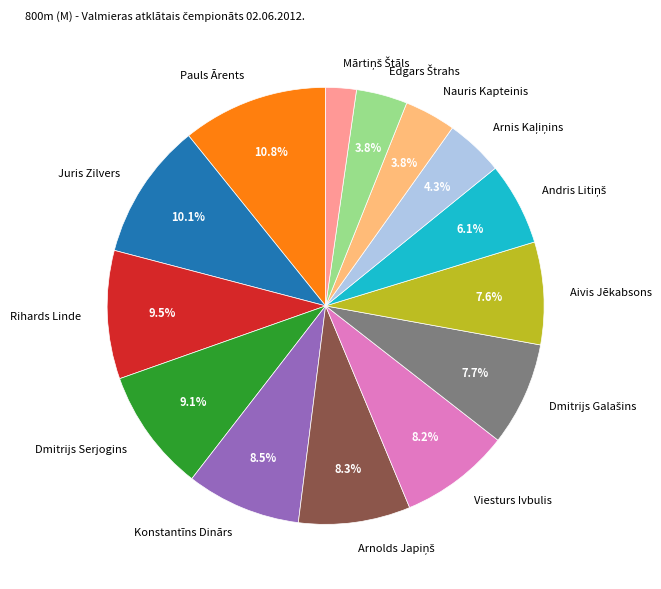

Count the number of slices in the pie.

14